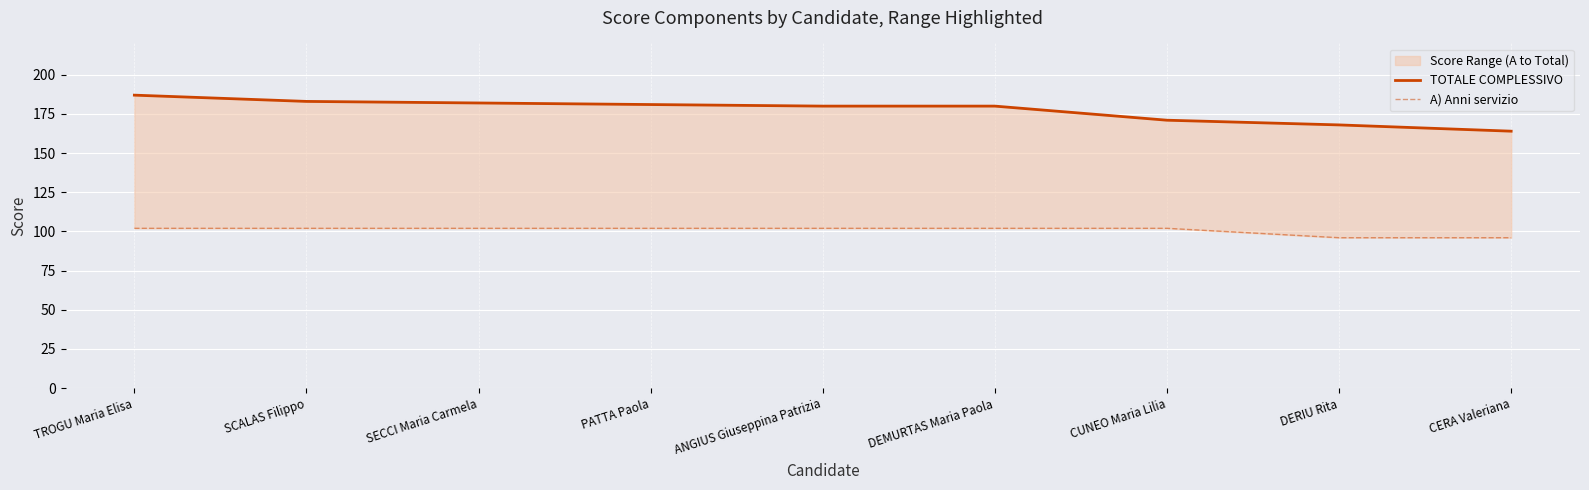

What is the average value of the TOTALE COMPLESSIVO series?

177